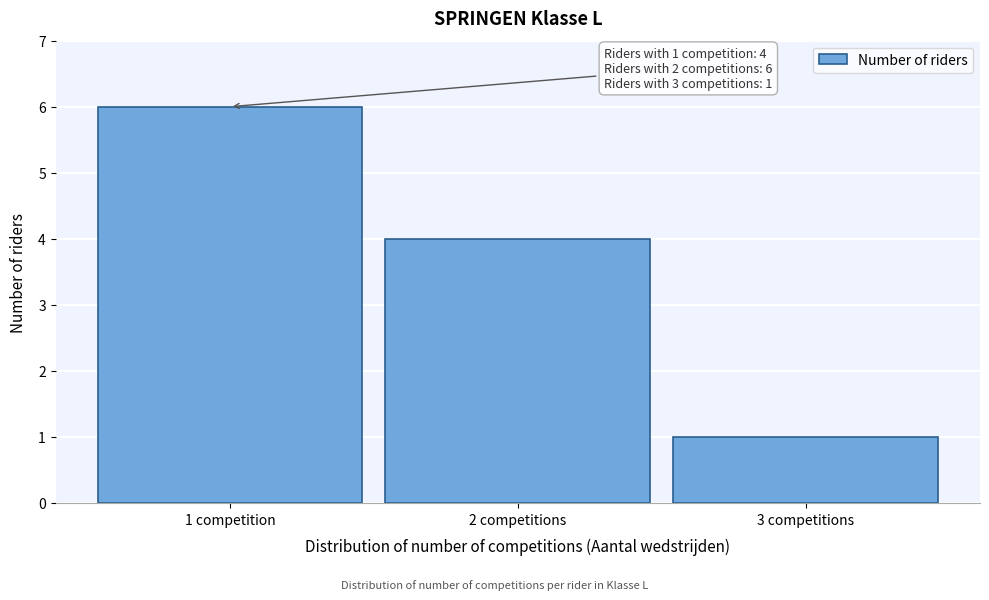

Reading left to right, list all the values displayed in this chart.

1 competition=6	2 competitions=4	3 competitions=1